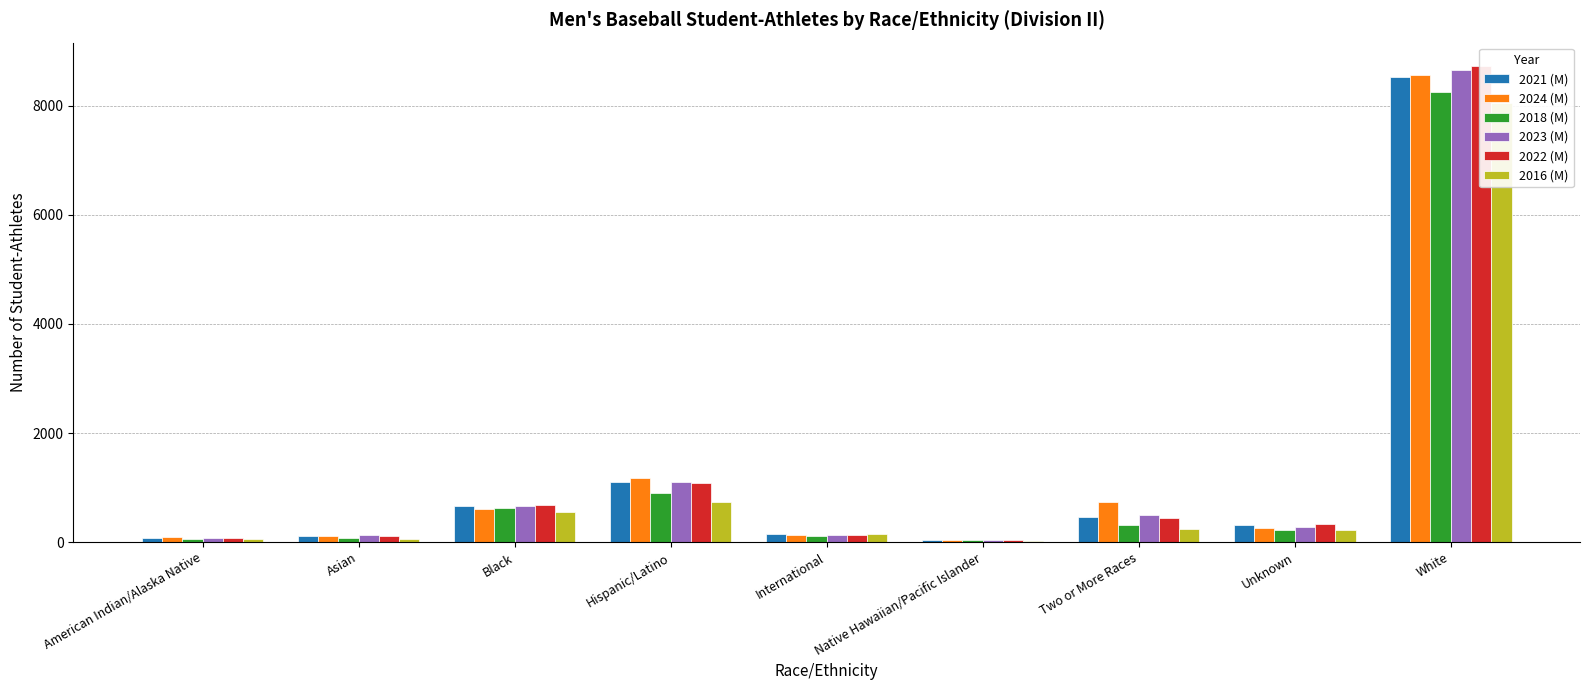

List the labels in order of 2016 (M) value, smallest first.

Native Hawaiian/Pacific Islander, American Indian/Alaska Native, Asian, International, Unknown, Two or More Races, Black, Hispanic/Latino, White